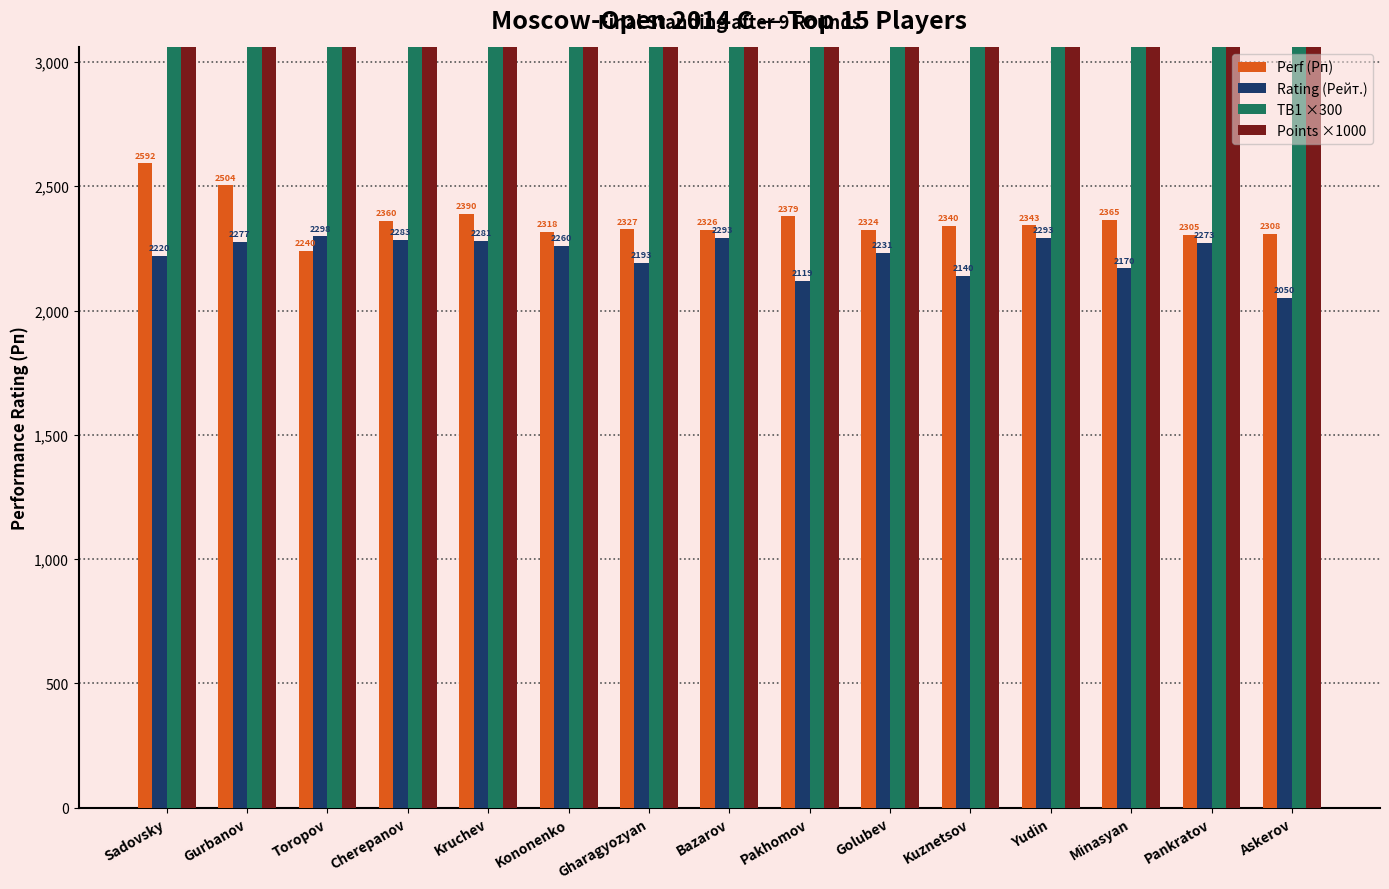

The value of Points ×1000 at Kuznetsov is 12558. True or false?

False